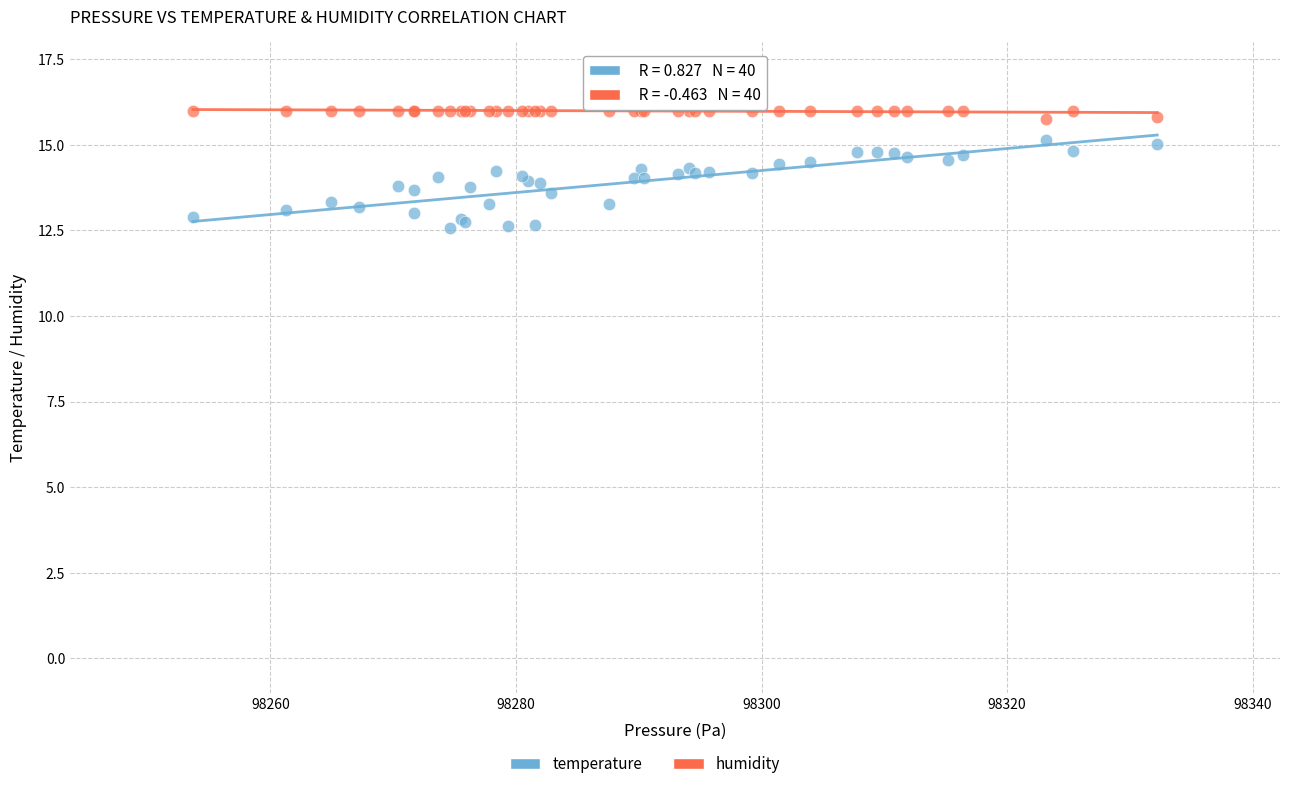

Which series reaches the minimum Y coordinate?

temperature